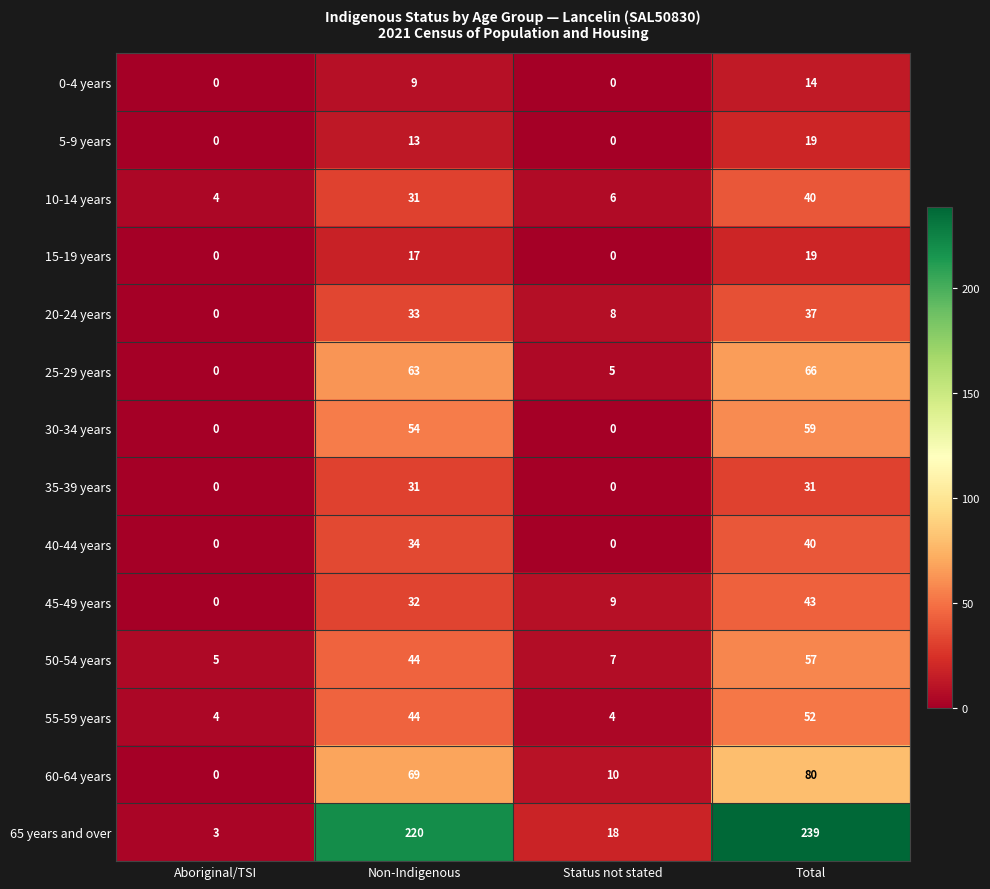

Which label corresponds to the largest value in the chart?

Total